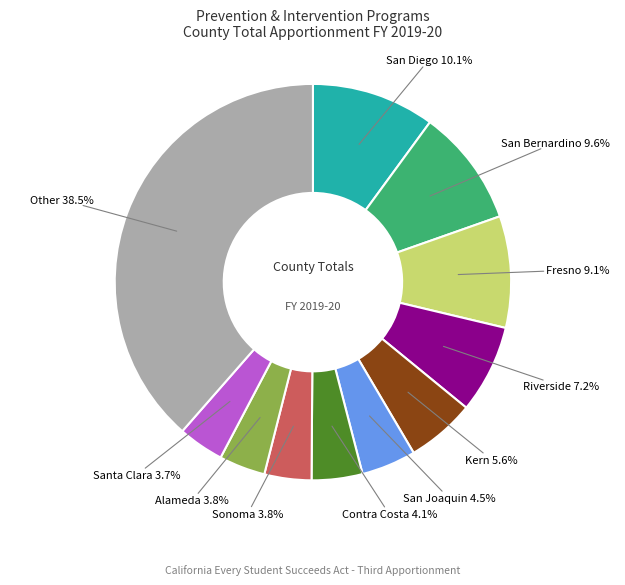

Is there a majority slice in this chart?

No